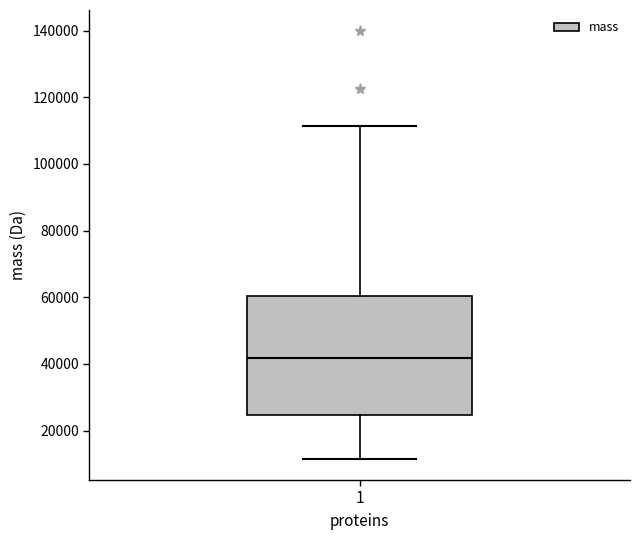

Where does the lower whisker of the box at x = 1 end on the y-axis? The values are not printed on the chart, so give them approximately, as read against the axis.

12000